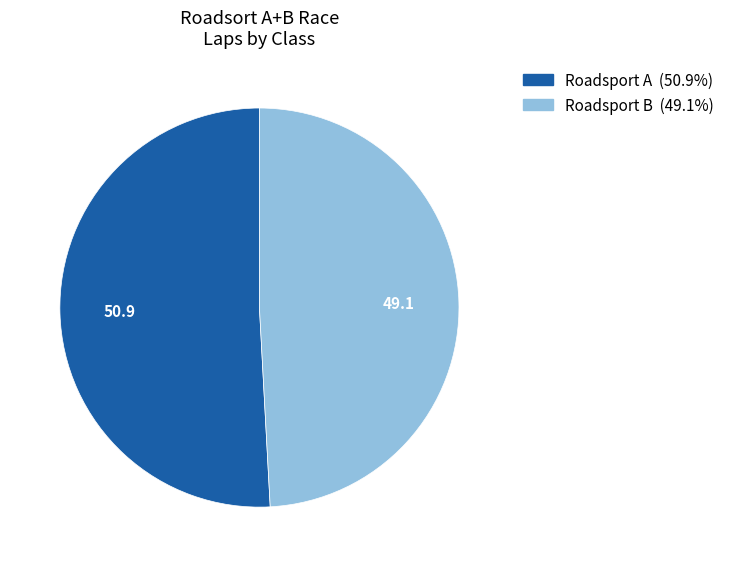

Does any single category account for the majority?

Yes